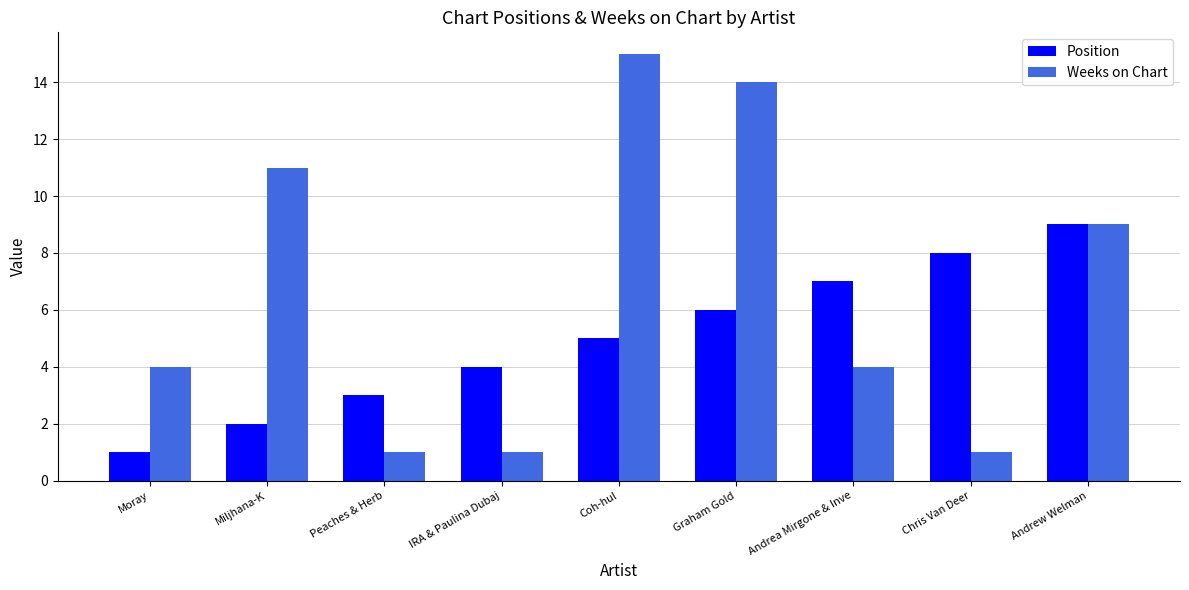

At which label is Weeks on Chart closest to 8?

Andrew Welman